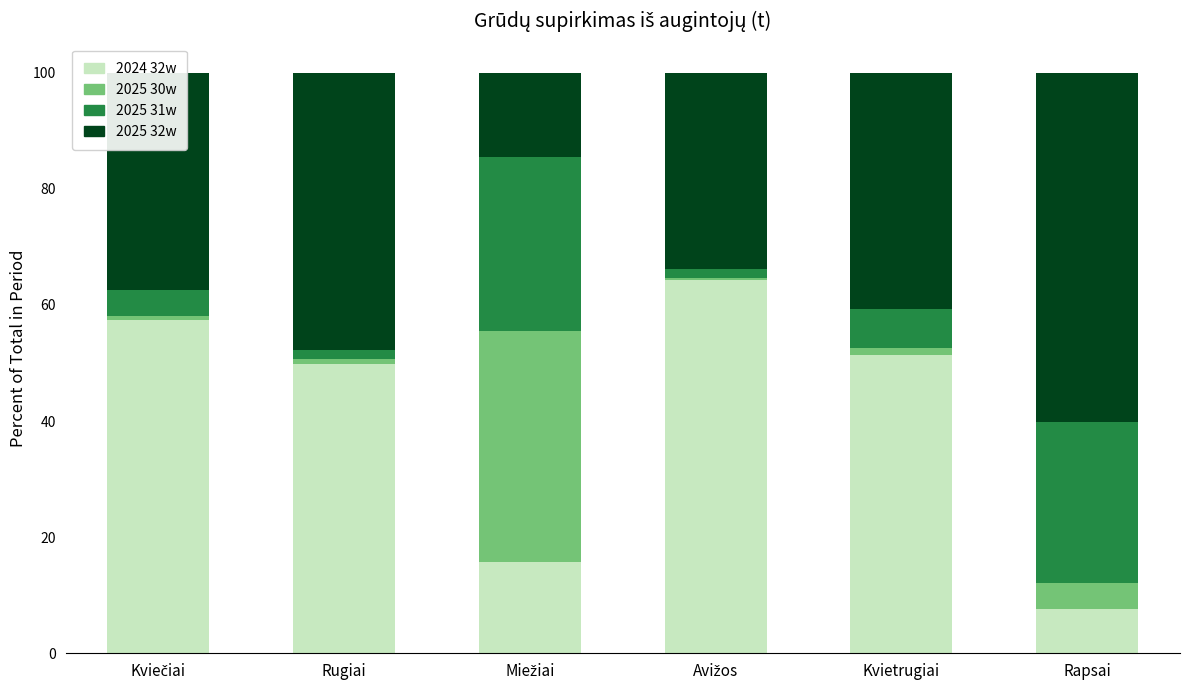

What is the total value across all series at Rapsai?

100.0